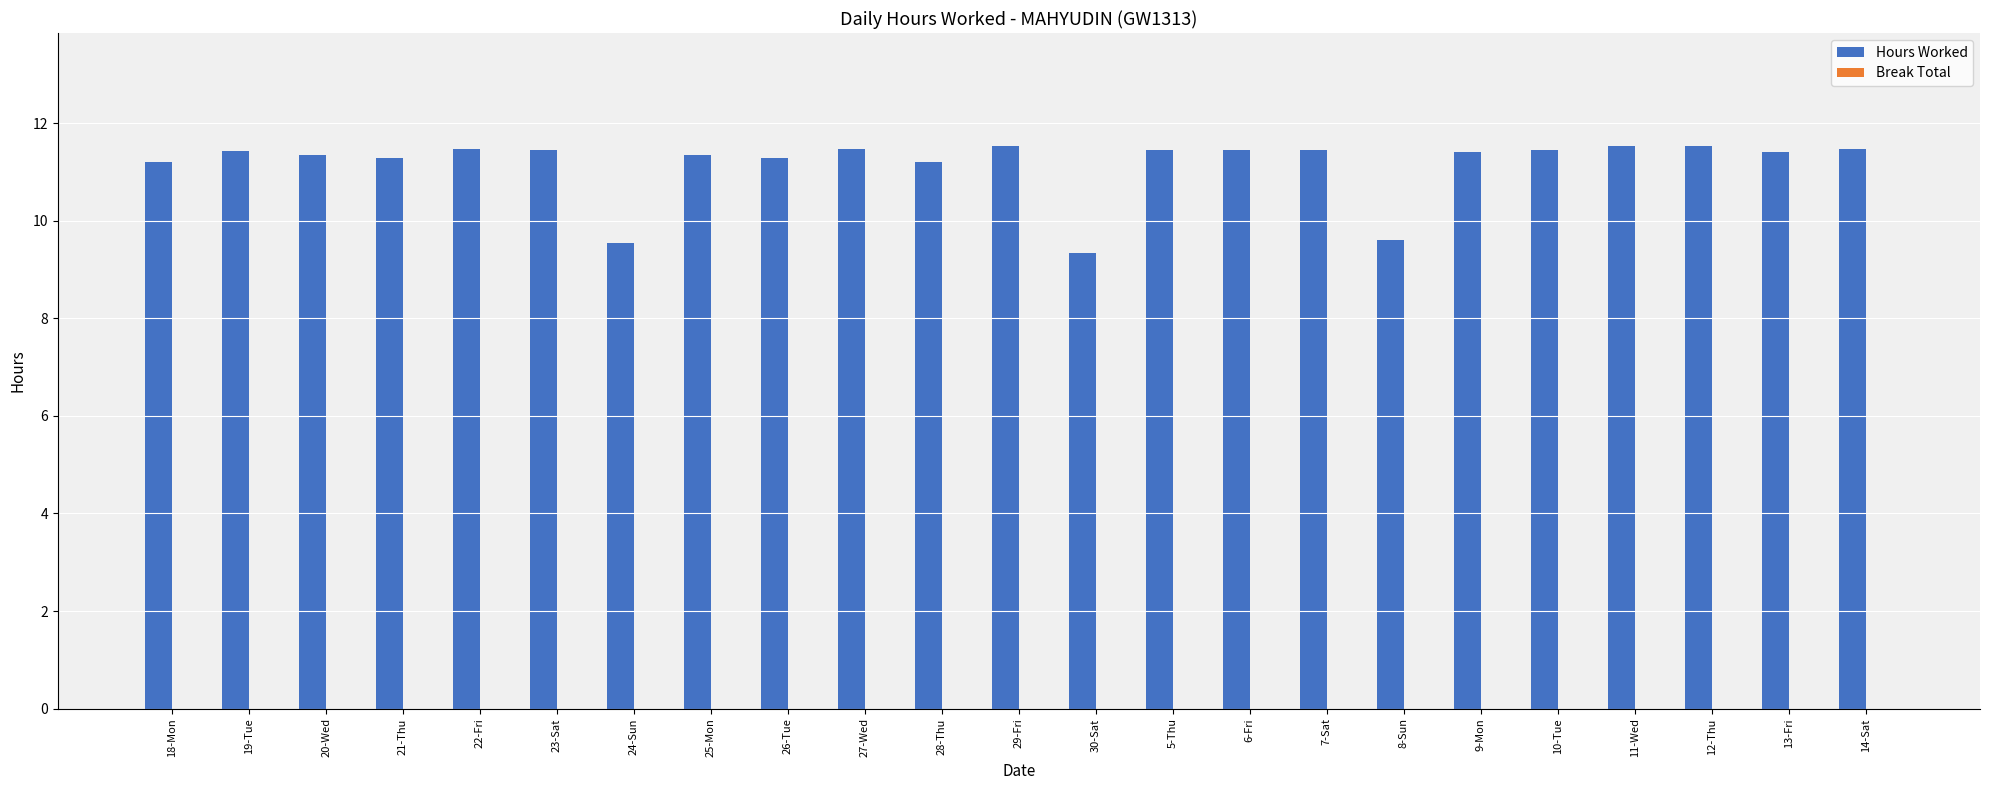

What is the label of the 20th bar from the left?

11-Wed